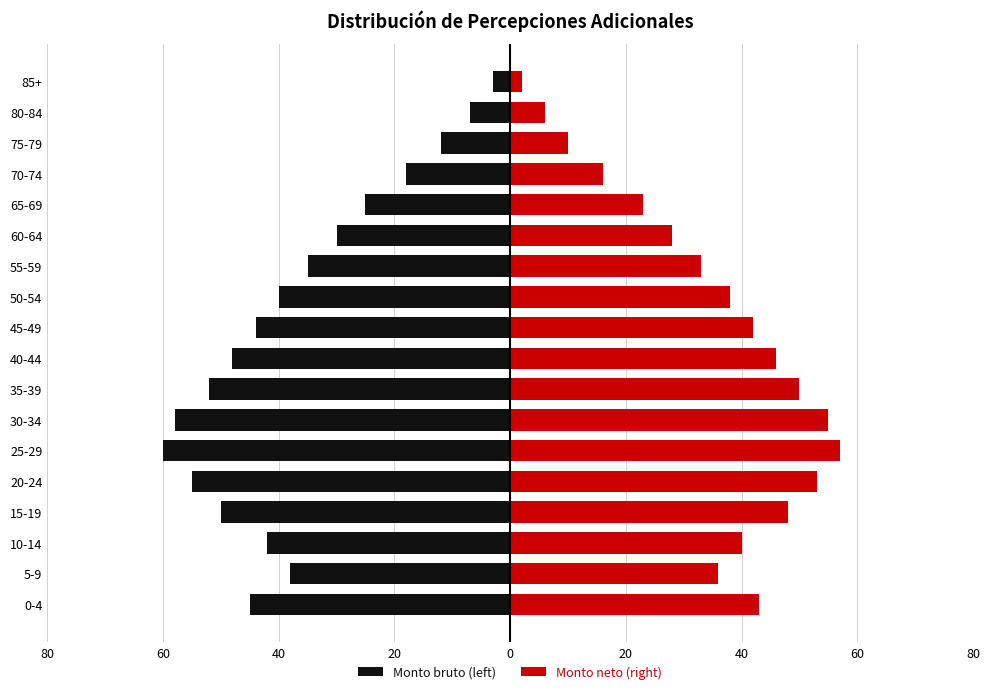

What is the maximum value for Monto neto (right)?

57